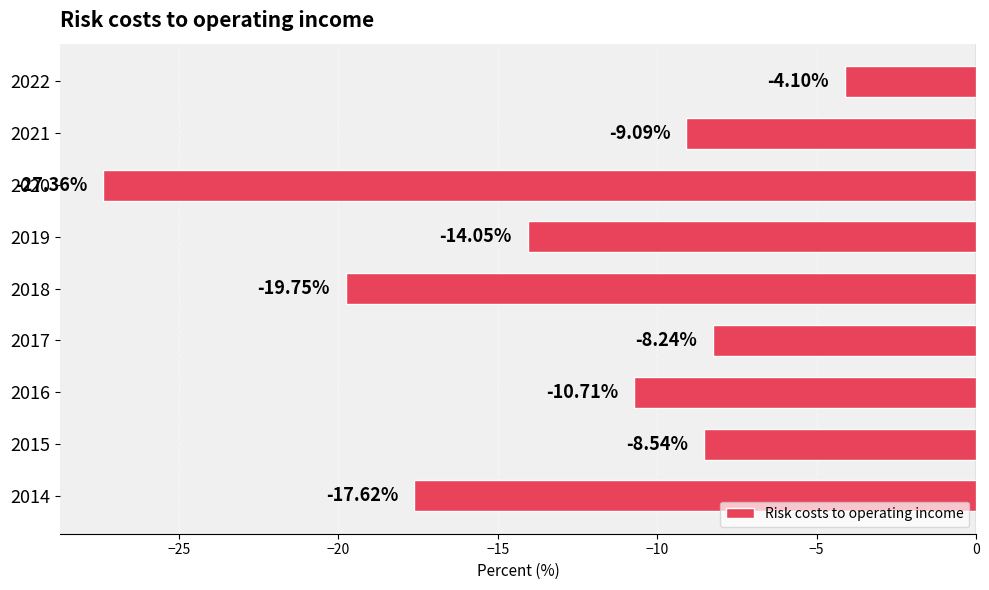

List the labels in order of value, smallest first.

2020, 2018, 2014, 2019, 2016, 2021, 2015, 2017, 2022